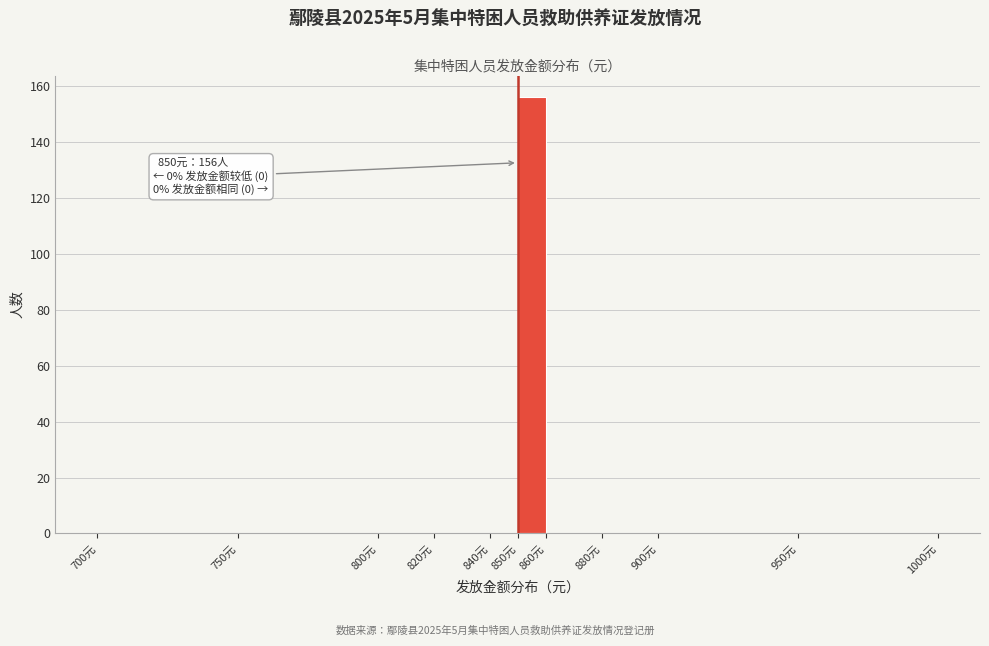

Over which range of the x-axis is the bar tallest?

850 to 860